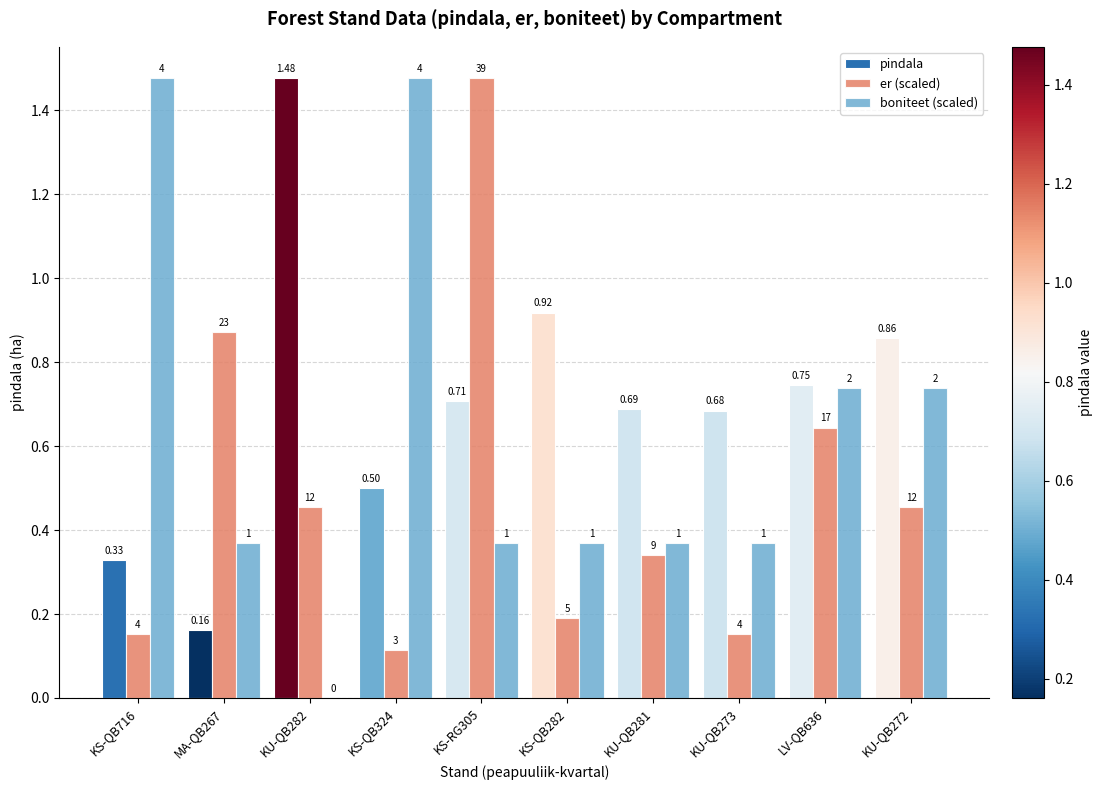

What are all the series names shown in the legend?

pindala, er (scaled), boniteet (scaled)